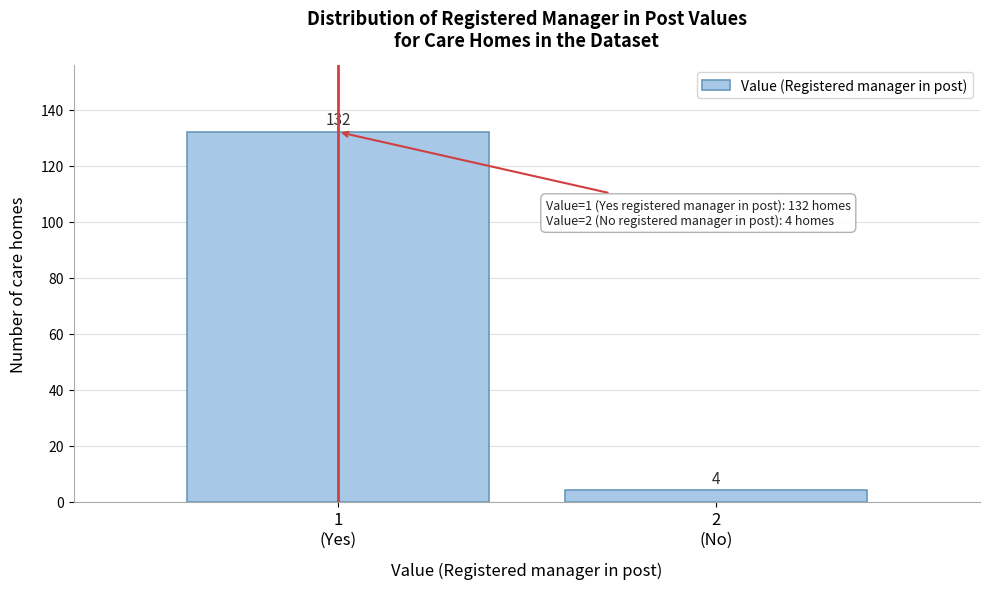

Reading left to right, list all the values displayed in this chart.

132	4